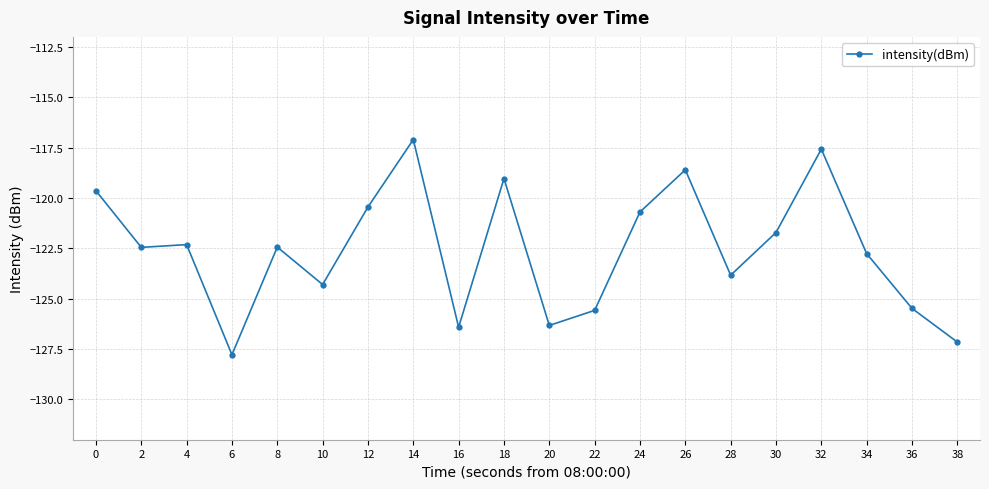

At which category does the chart reach its peak across all series?

14